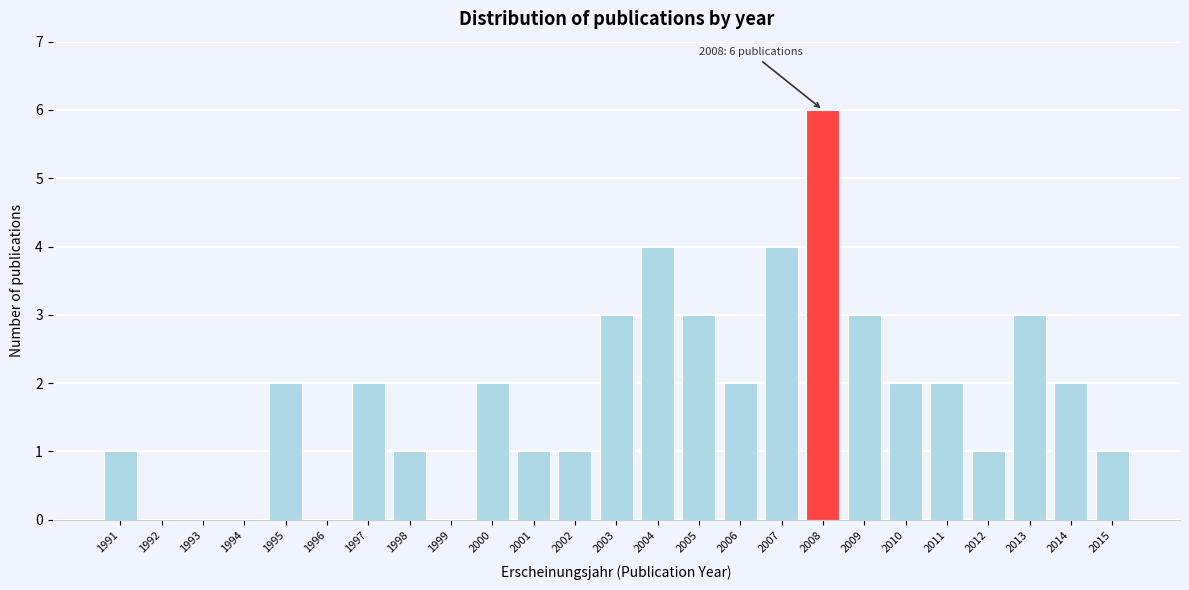

Reading left to right, extract all data points from this chart.

1991=1	1992=0	1993=0	1994=0	1995=2	1996=0	1997=2	1998=1	1999=0	2000=2	2001=1	2002=1	2003=3	2004=4	2005=3	2006=2	2007=4	2008=6	2009=3	2010=2	2011=2	2012=1	2013=3	2014=2	2015=1